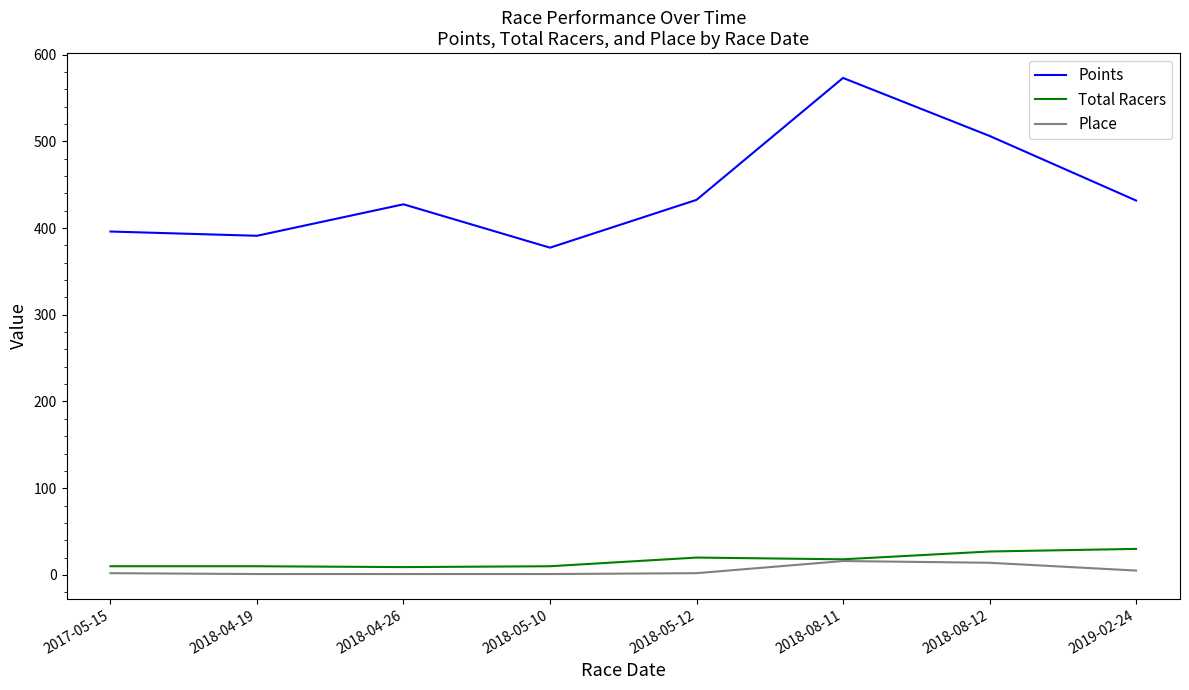

Does the chart have visible grid lines?

No